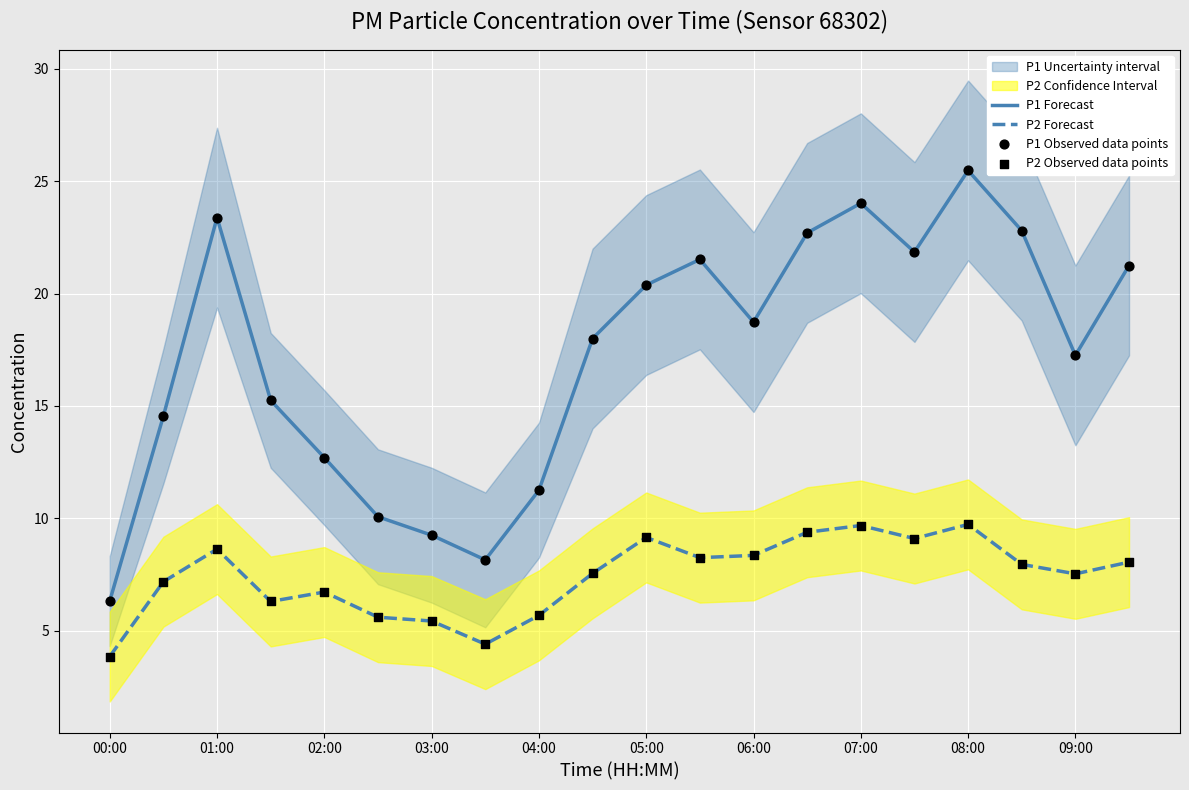

Which series contains the lowest Y value?

P2 Forecast